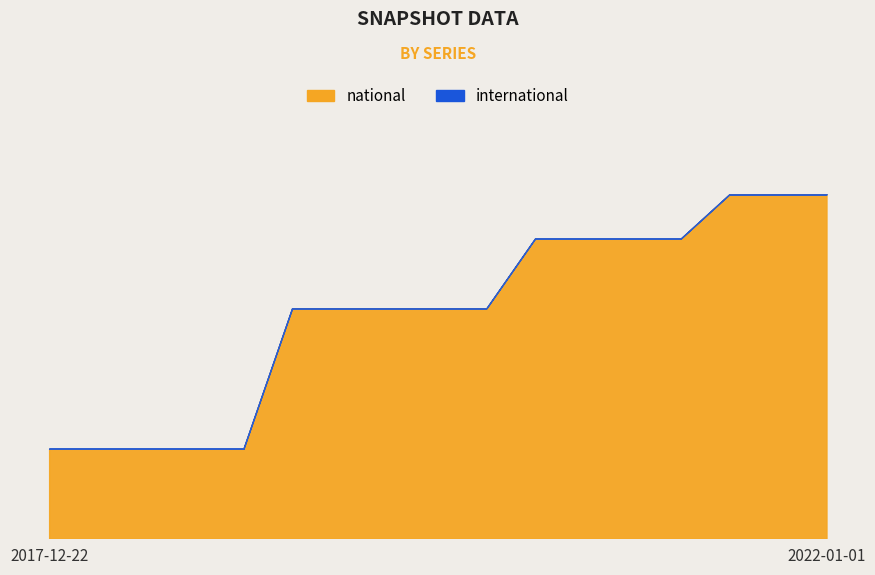

Rank the categories by value from highest to lowest.

2021-07-01, 2021-10-01, 2022-01-01, 2020-07-01, 2020-10-01, 2021-01-01, 2021-04-01, 2019-04-06, 2019-07-01, 2019-10-09, 2020-01-01, 2020-04-01, 2017-12-22, 2018-04-09, 2018-07-11, 2018-09-28, 2019-01-01